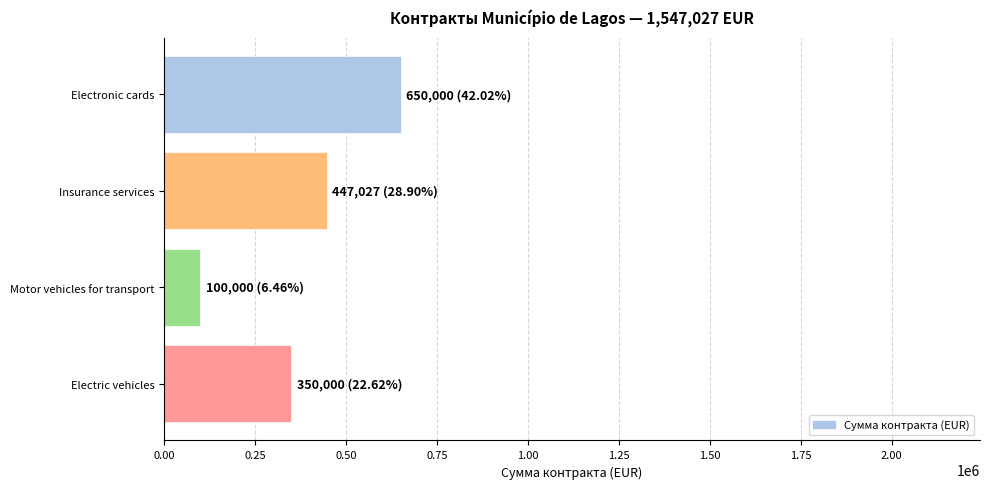

How many values are between 350000 and 650000?

3